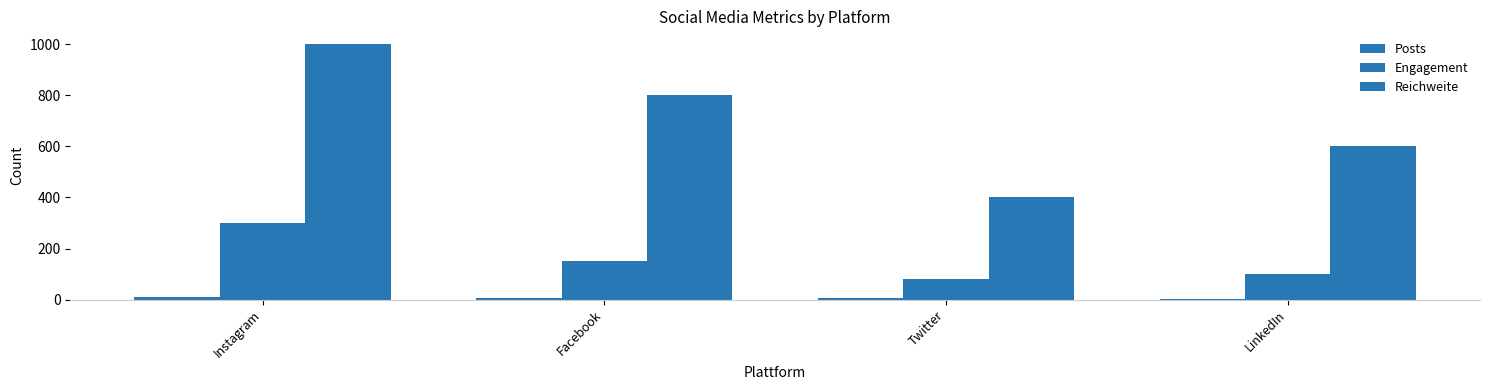

What is the maximum value for Engagement?

300